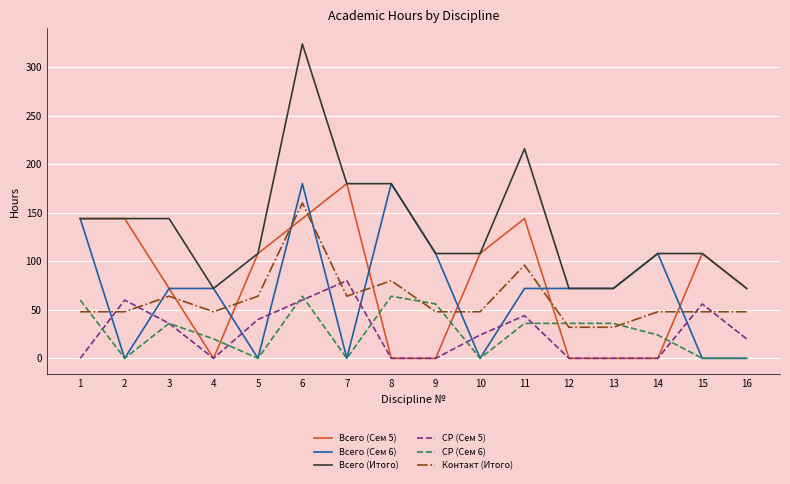

What is the sum of all СР (Сем 6) values?

432